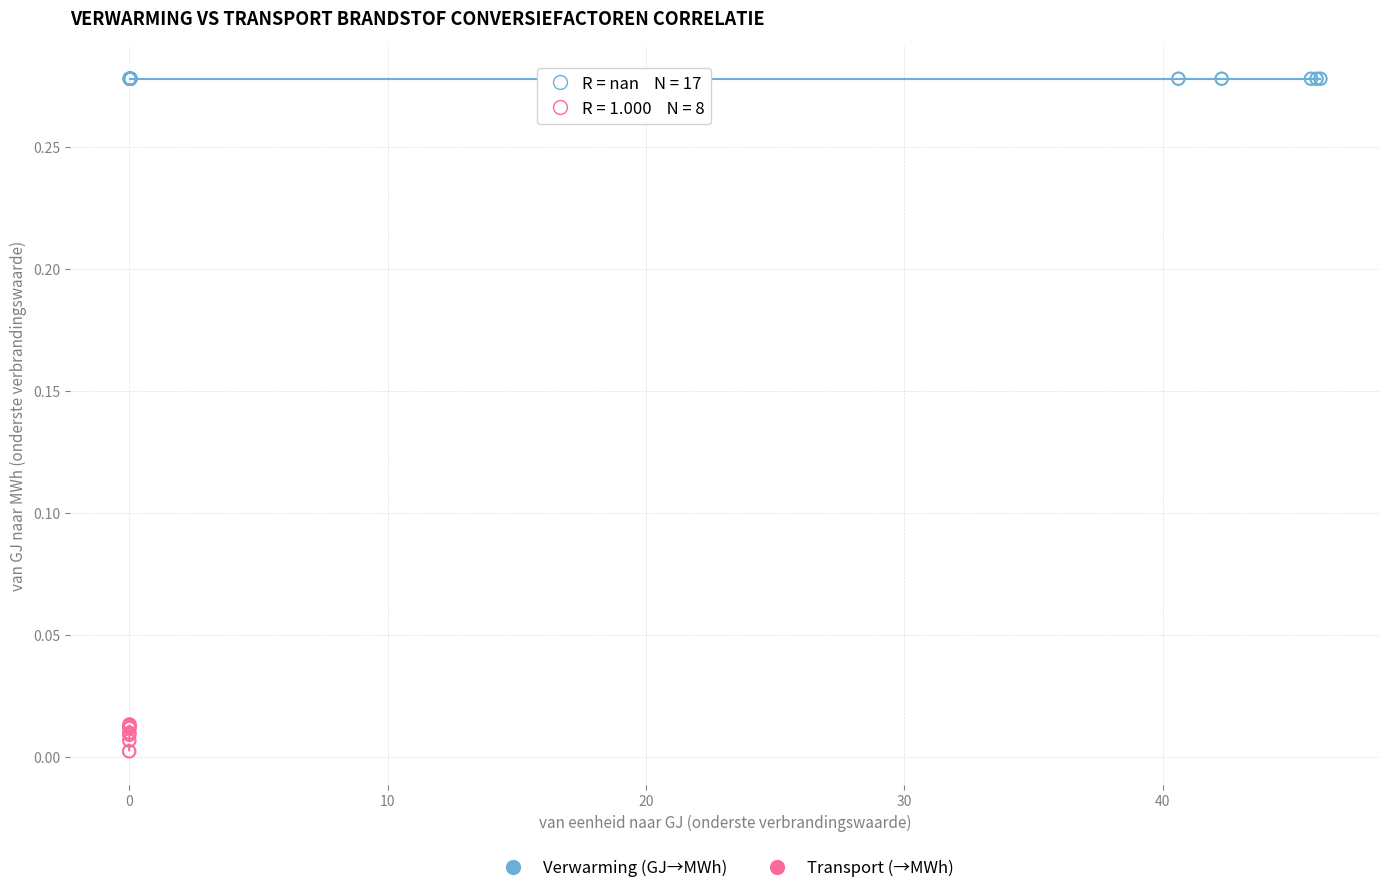

Which series reaches the maximum Y coordinate?

Verwarming (GJ→MWh)